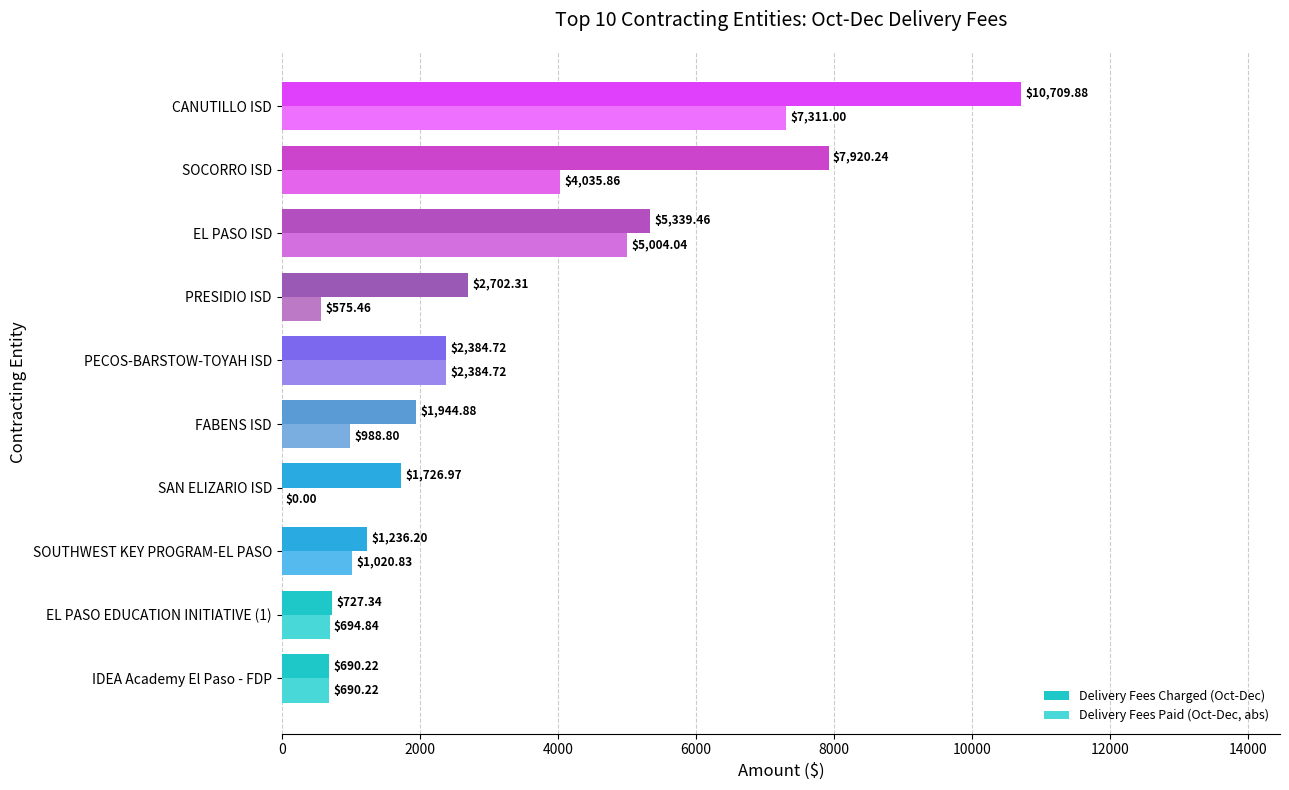

Where is Delivery Fees Charged (Oct-Dec) nearest to the value 5700?

EL PASO ISD